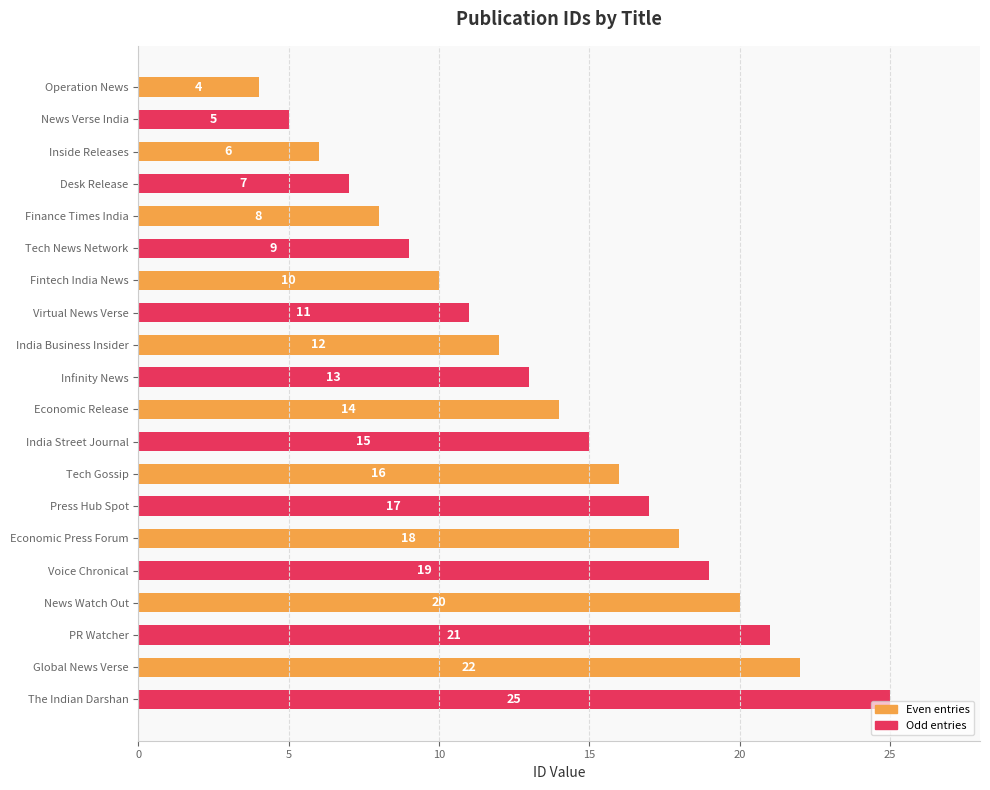

Approximately how many times larger is the value at Economic Press Forum compared to Tech Gossip?

1.1